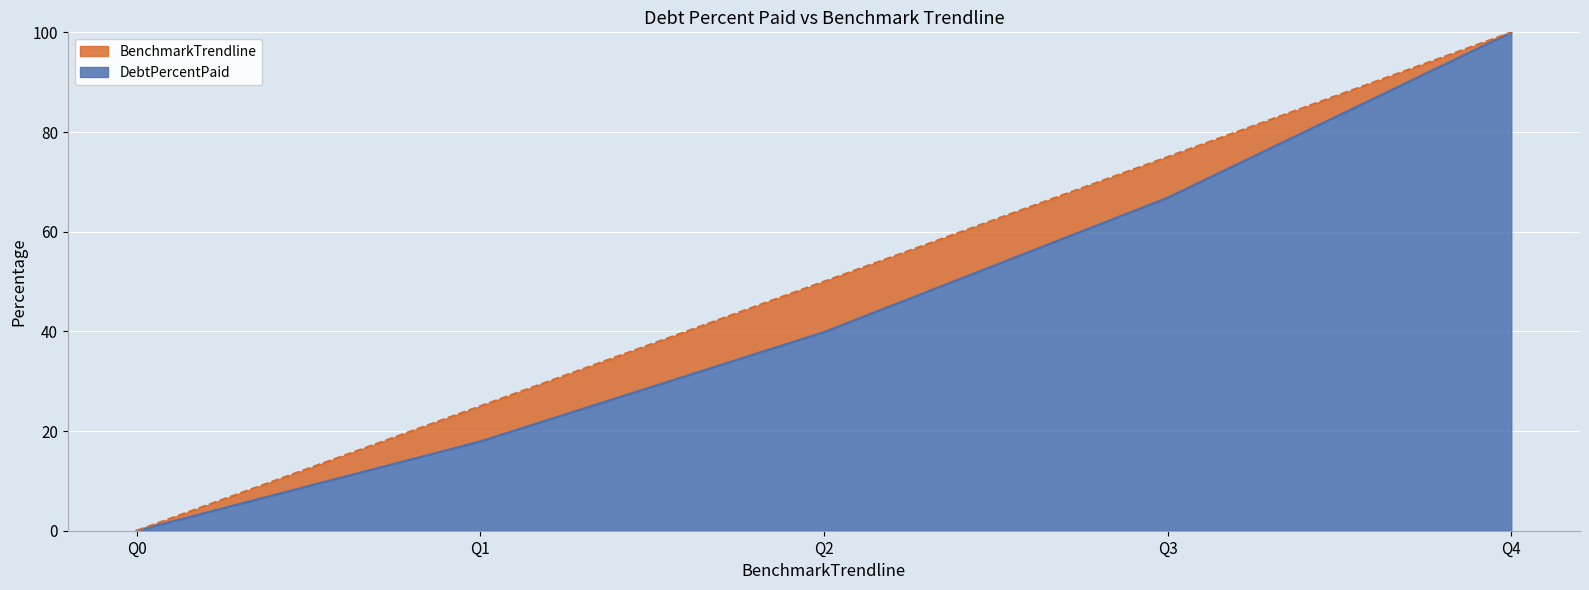

Which series has the largest total across all categories?

BenchmarkTrendline